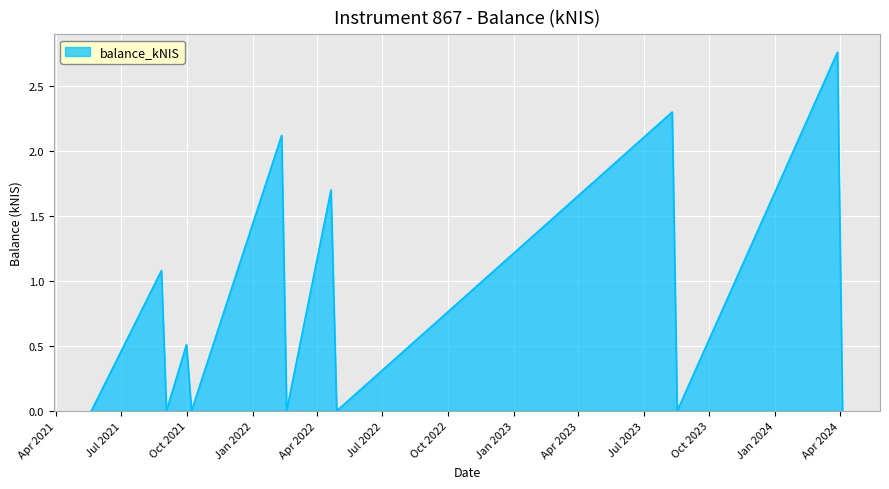

Does the chart have visible grid lines?

Yes